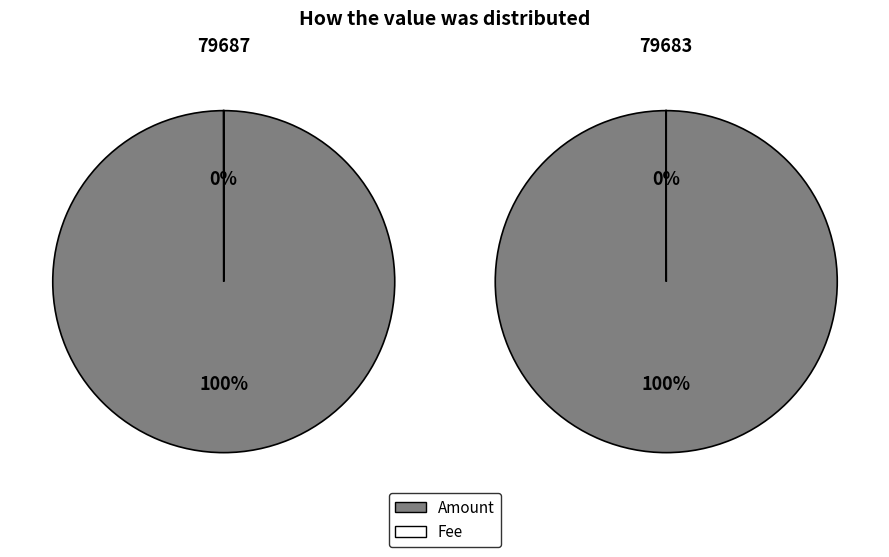

What is the difference between the highest and lowest values at 79687?

24639